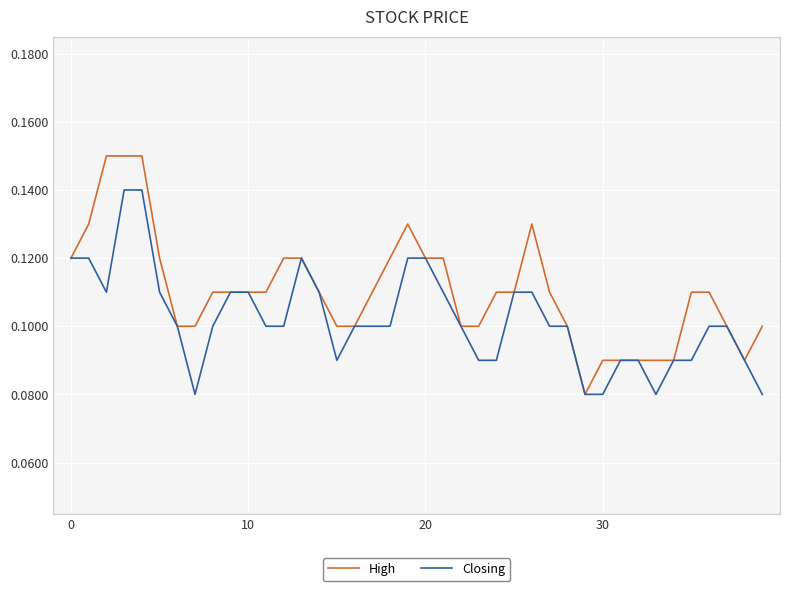

Which series has the widest spread of values?

High